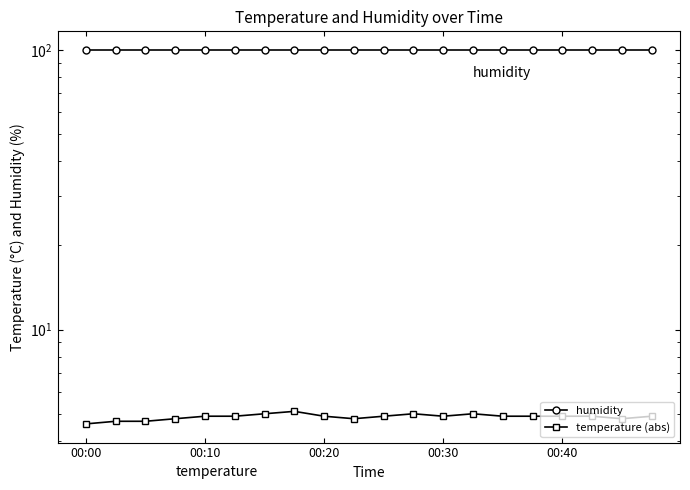

The temperature (abs) series shows 4.9 at 00:30. True or false?

True